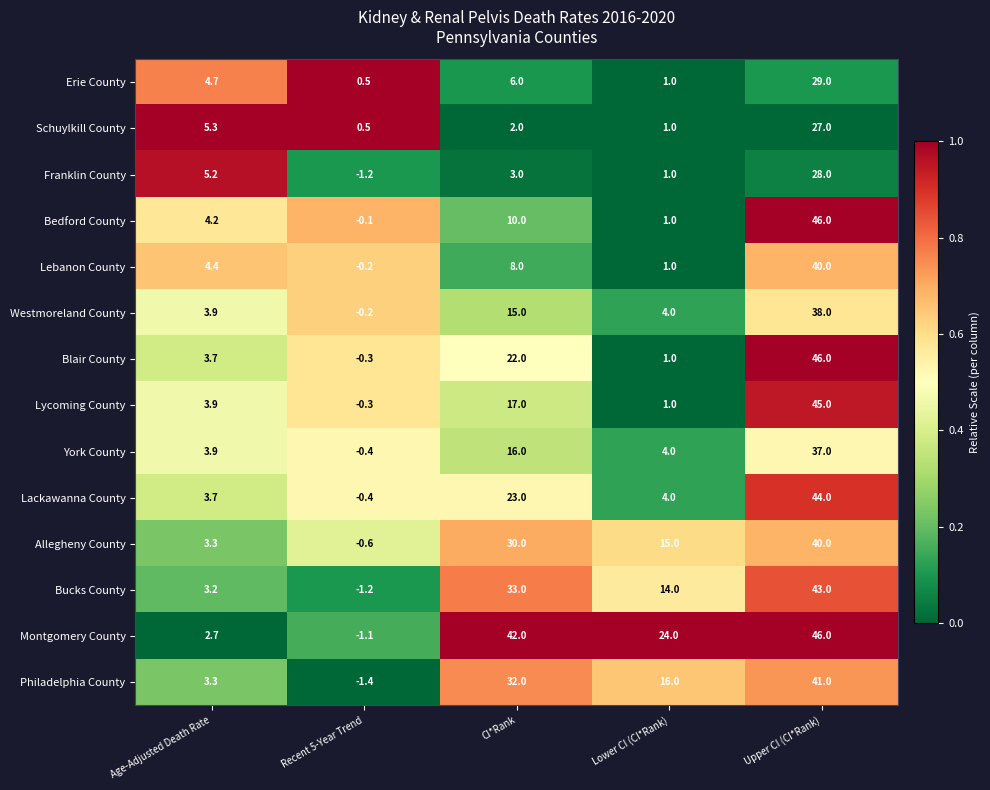

Read the Franklin County value at Age-Adjusted Death Rate.

5.2